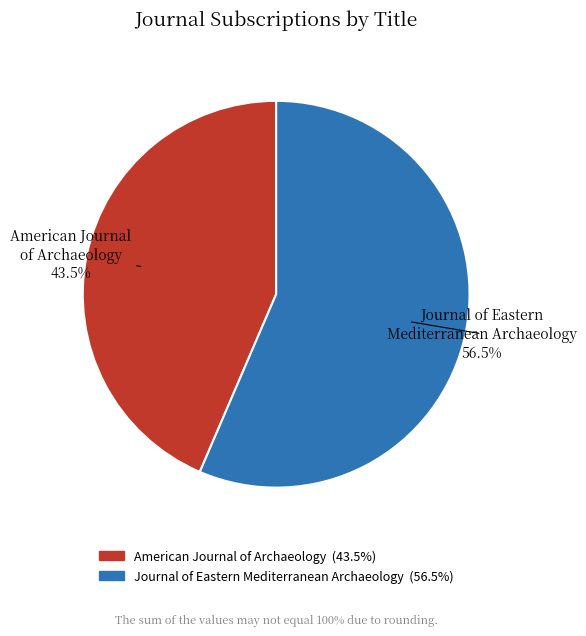

Between Journal of Eastern Mediterranean Archaeology and American Journal of Archaeology, which is larger?

Journal of Eastern Mediterranean Archaeology